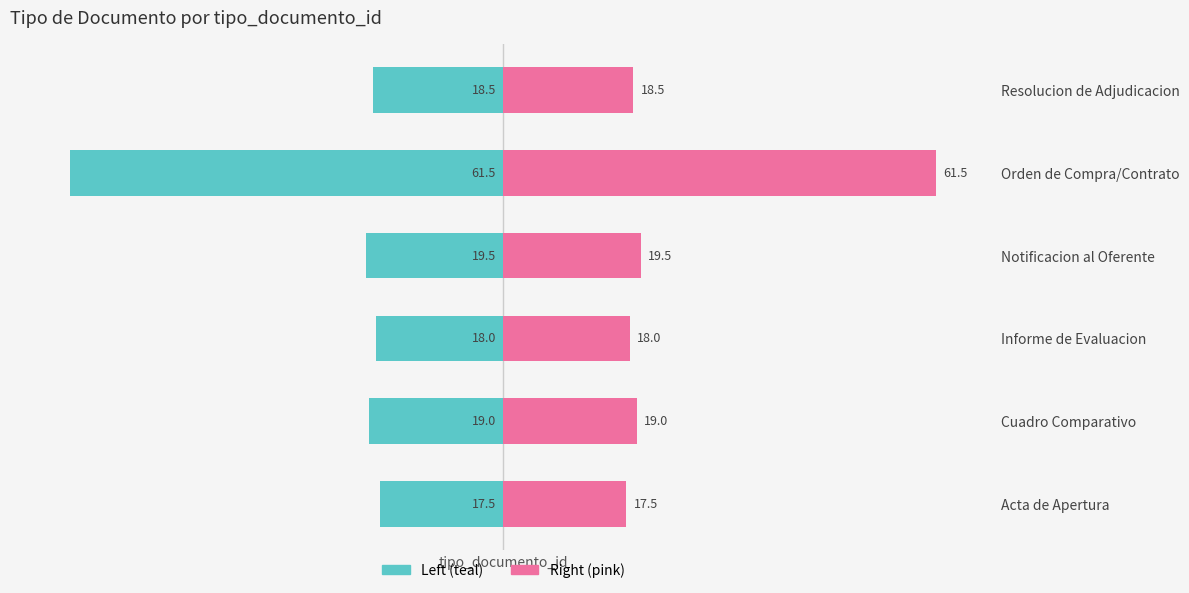

Reading left to right, extract all data points from this chart.

tipo_documento_id (left): -17.5	-19.0	-18.0	-19.5	-61.5	-18.5
tipo_documento_id (right): 17.5	19.0	18.0	19.5	61.5	18.5